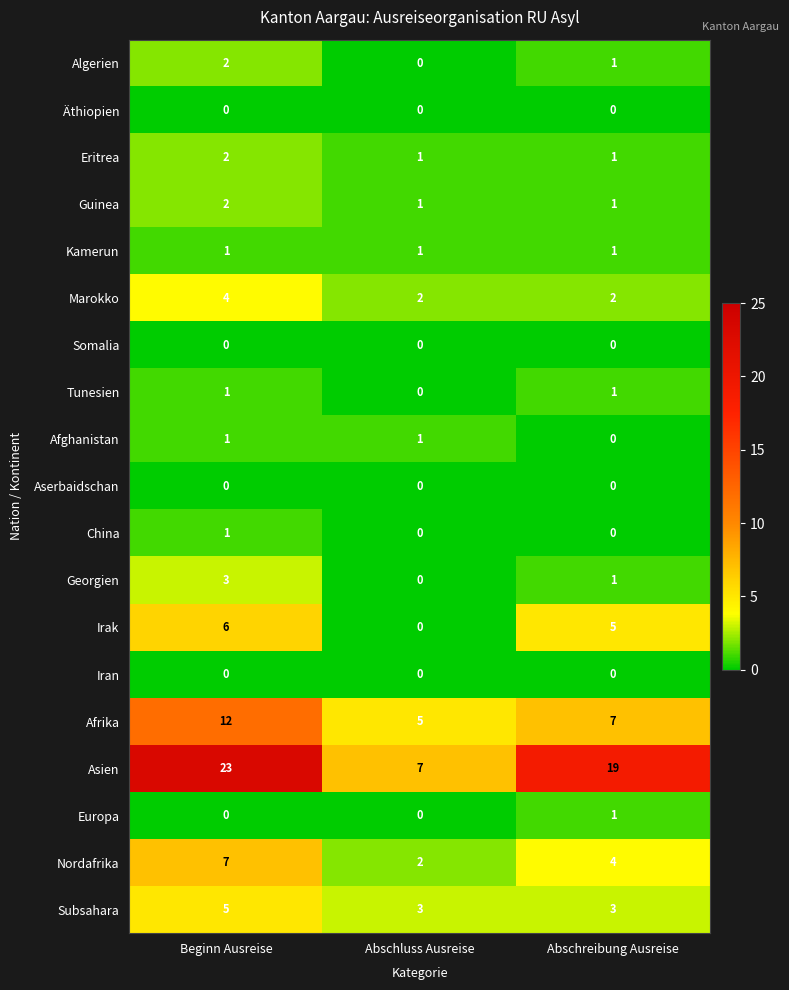

What is the difference between the maximum and second lowest values in the Nordafrika series?

3